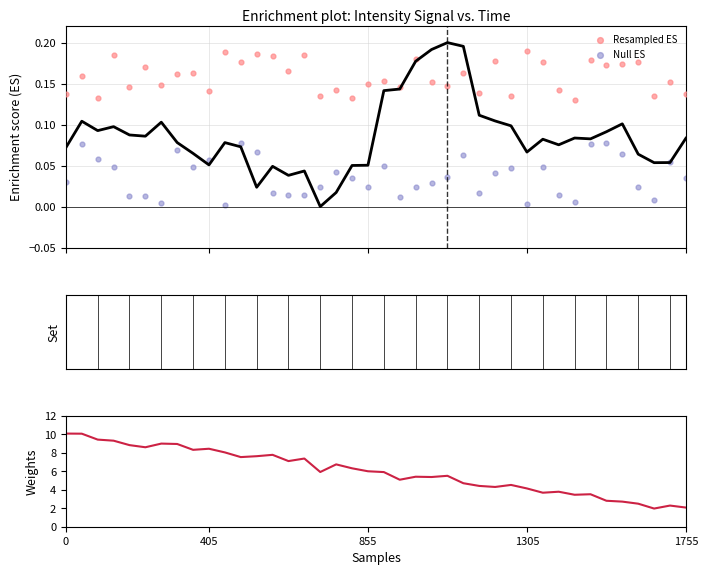

What is the total value across all series at 24?

5.9